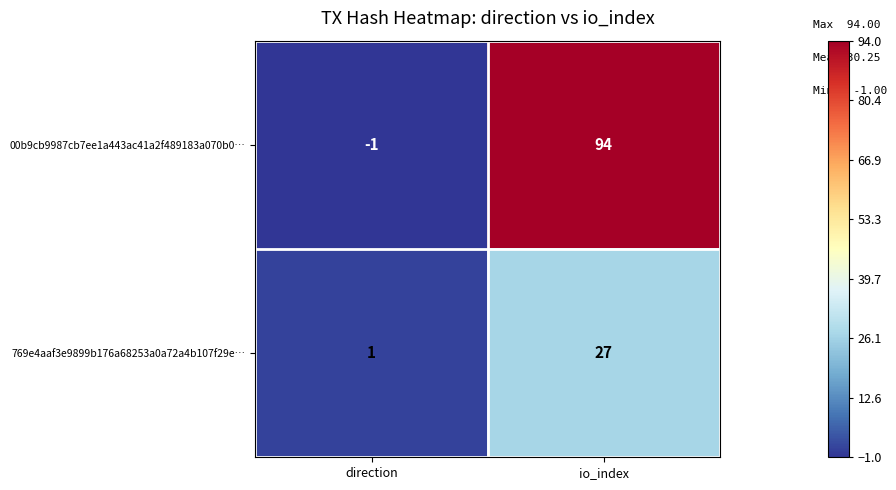

Which series changed the most between direction and io_index?

00b9cb9987cb7ee1a443ac41a2f489183a070b0…